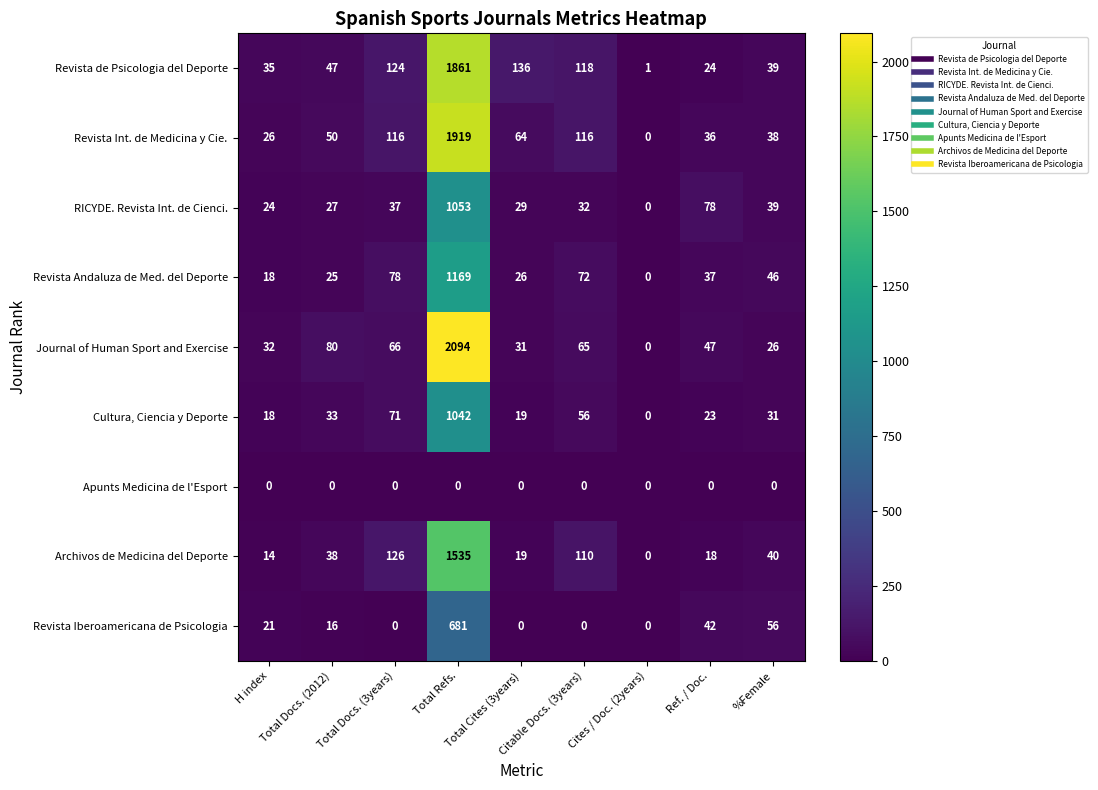

Which series has the largest range (max minus min)?

Journal of Human Sport and Exercise